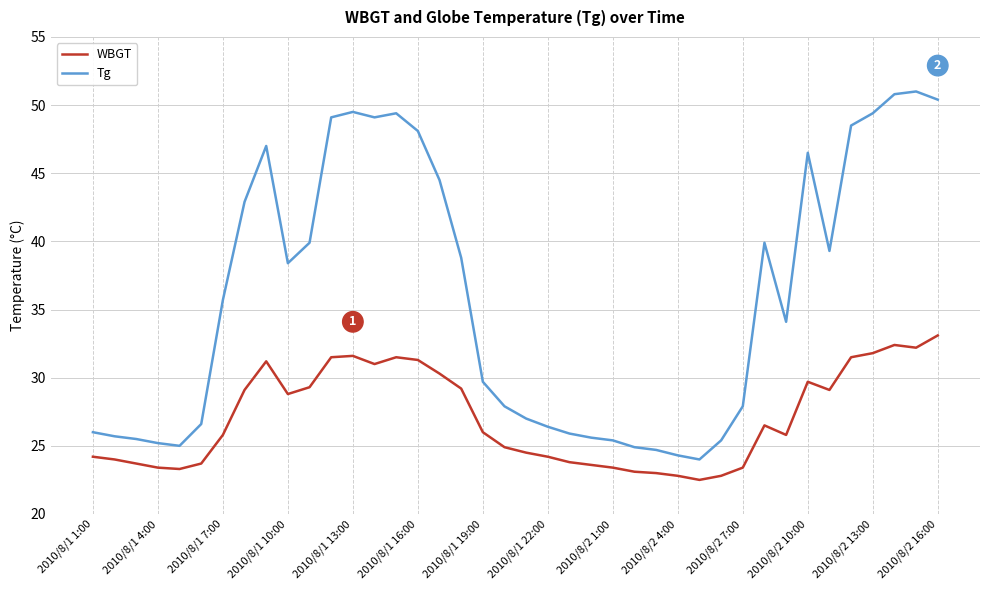

True or false: WBGT and Tg cross at least once.

False